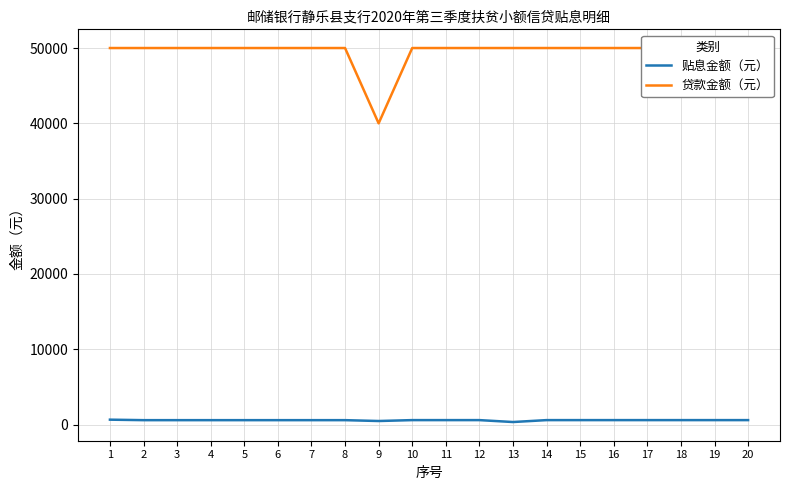

Is the value of 贴息金额（元） at 17 greater than the value of 贷款金额（元） at 3?

No